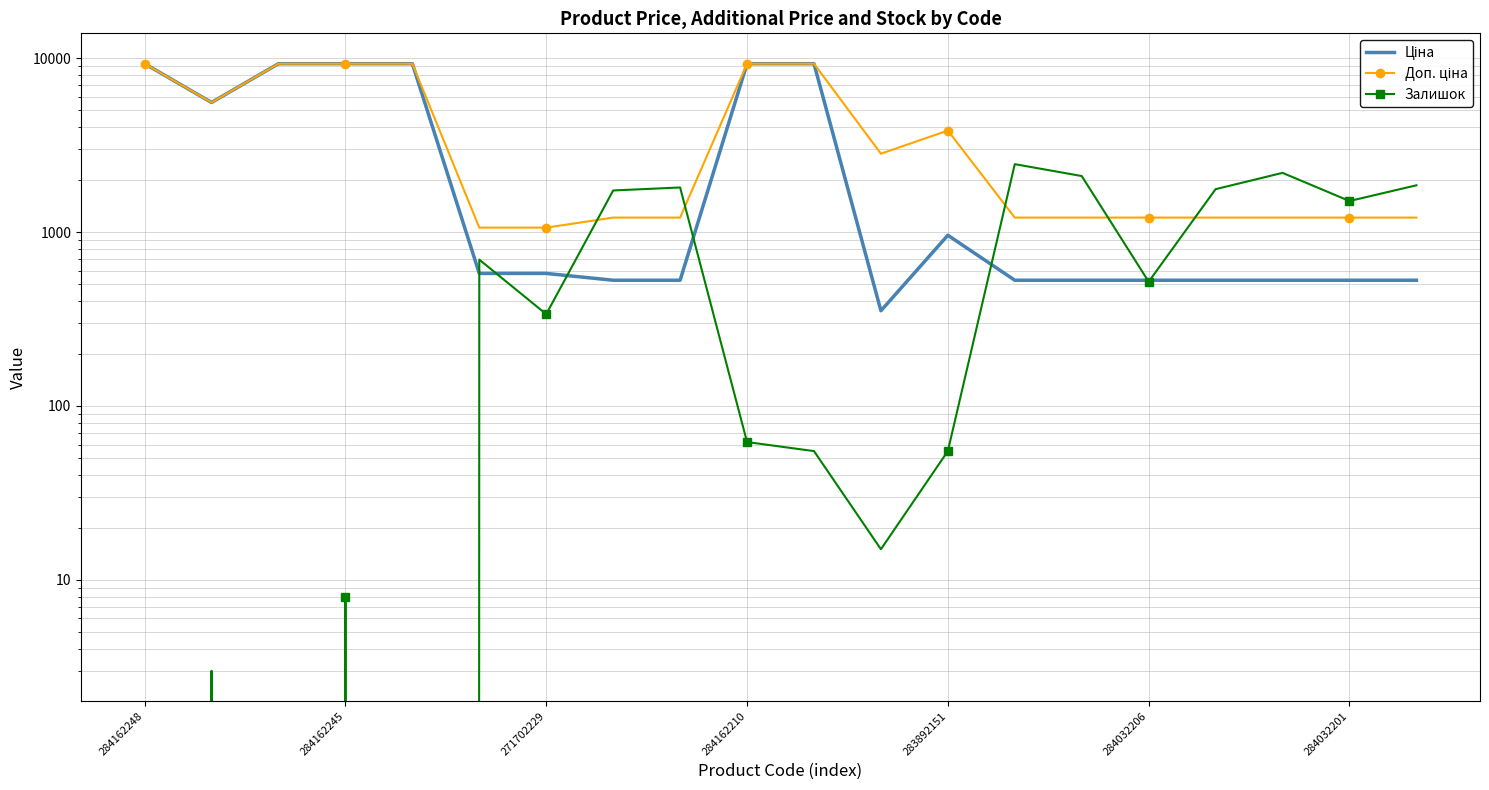

The value of Залишок at 7 is 792.7. True or false?

False